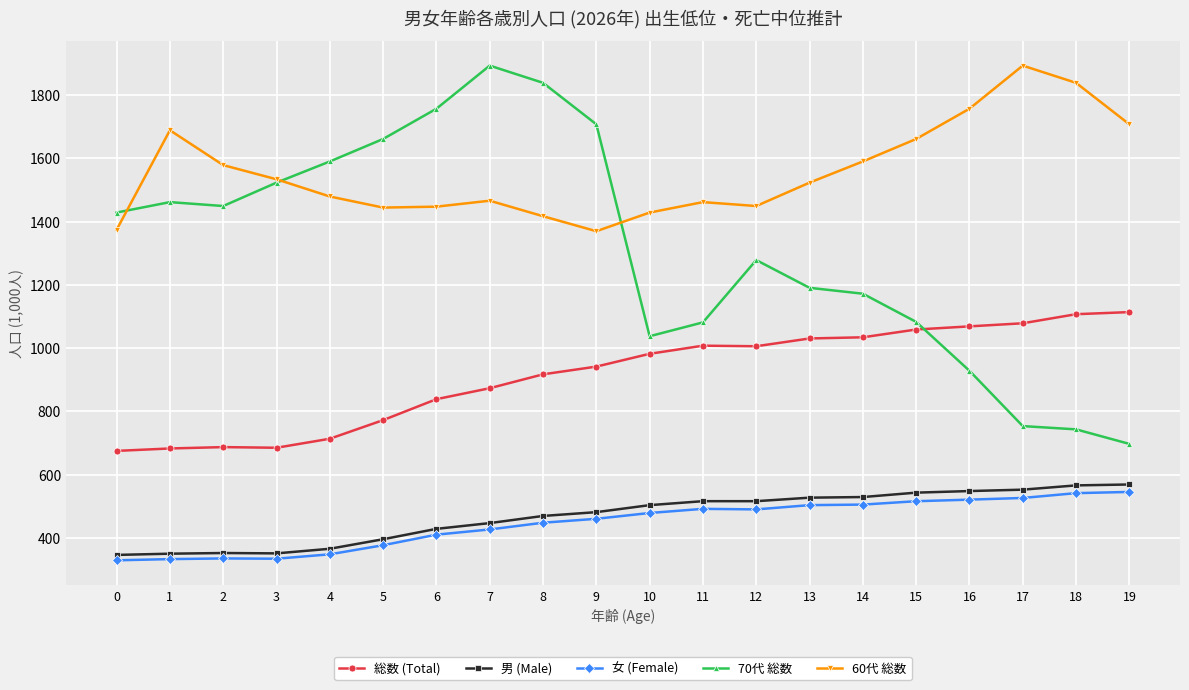

Rank the series at 9 from lowest to highest value.

女 (Female), 男 (Male), 総数 (Total), 60代 総数, 70代 総数